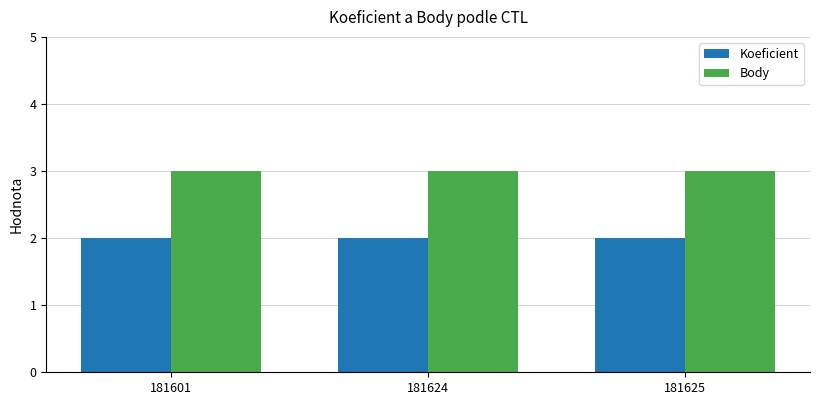

Rank the series at 181624 from highest to lowest value.

Body, Koeficient